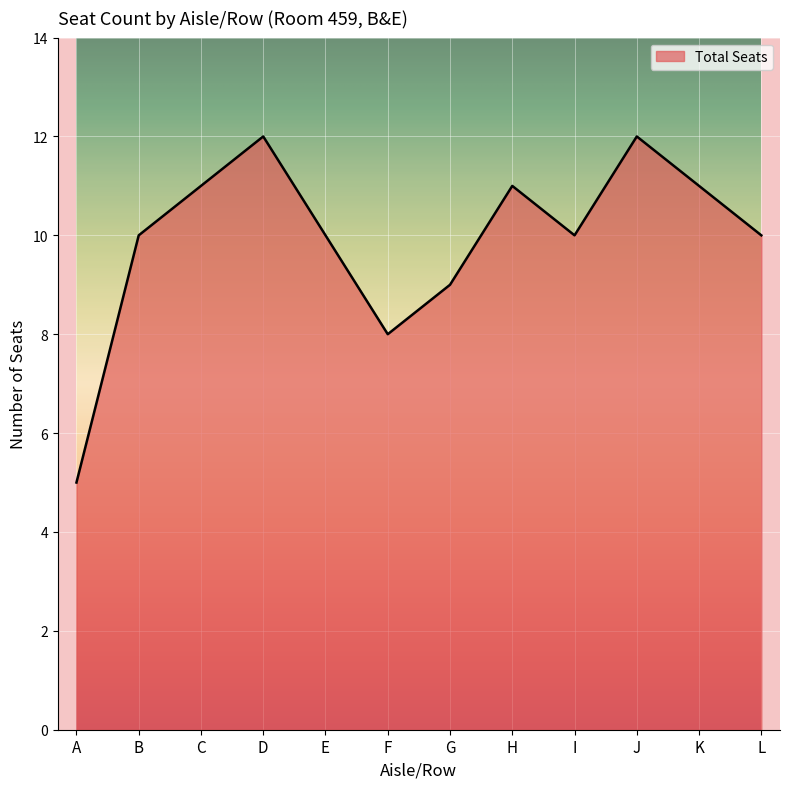

What is the change in value from A to F?

+3